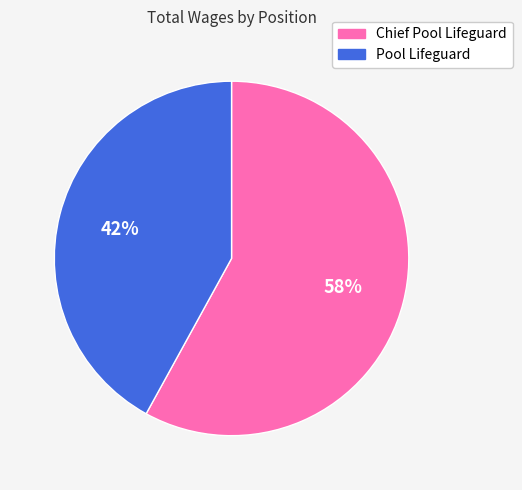

Is the sum of Pool Lifeguard and Chief Pool Lifeguard greater than half?

Yes